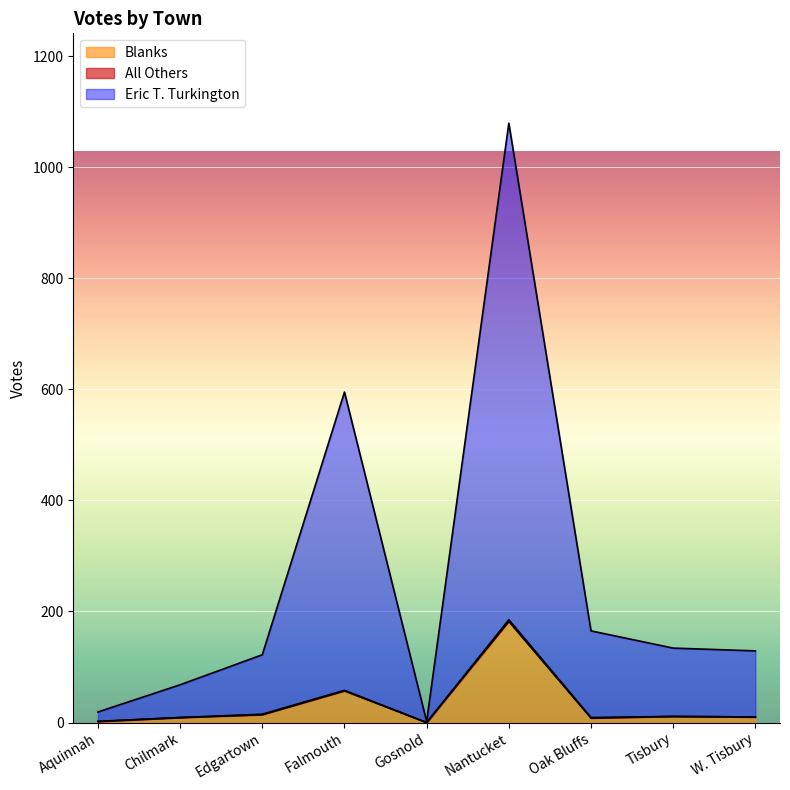

What position from the left is Chilmark?

2